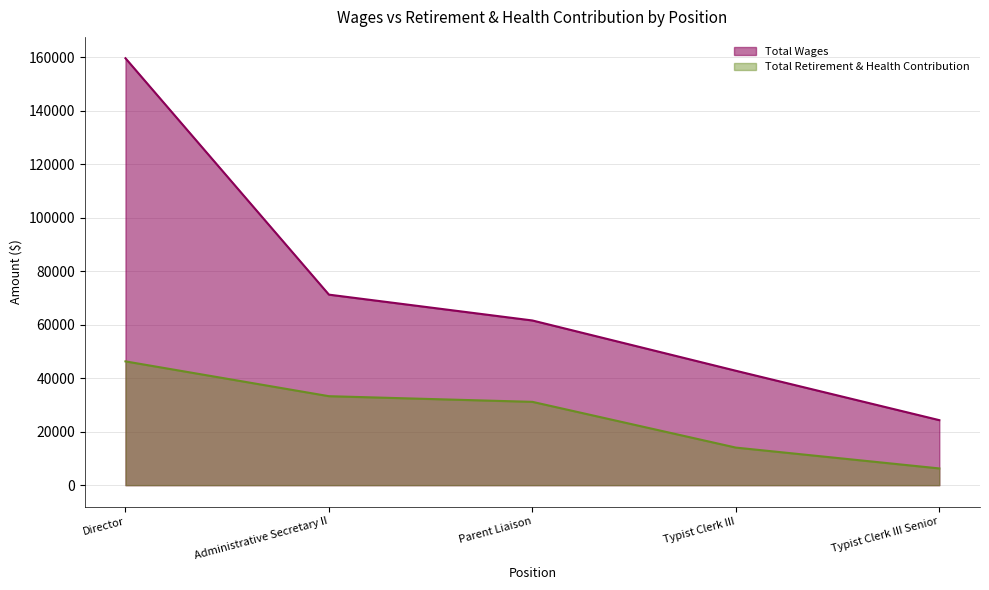

Which series has the largest total across all categories?

Total Wages